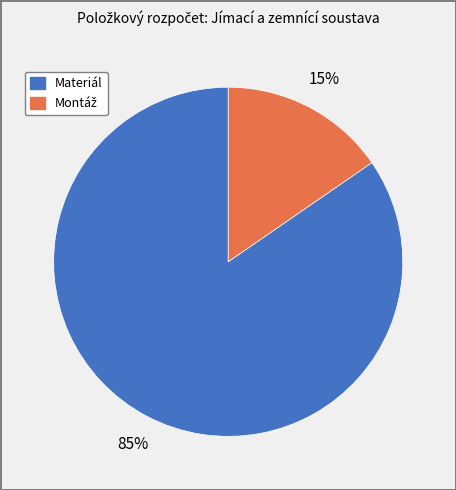

Is Materiál the majority of the pie?

Yes